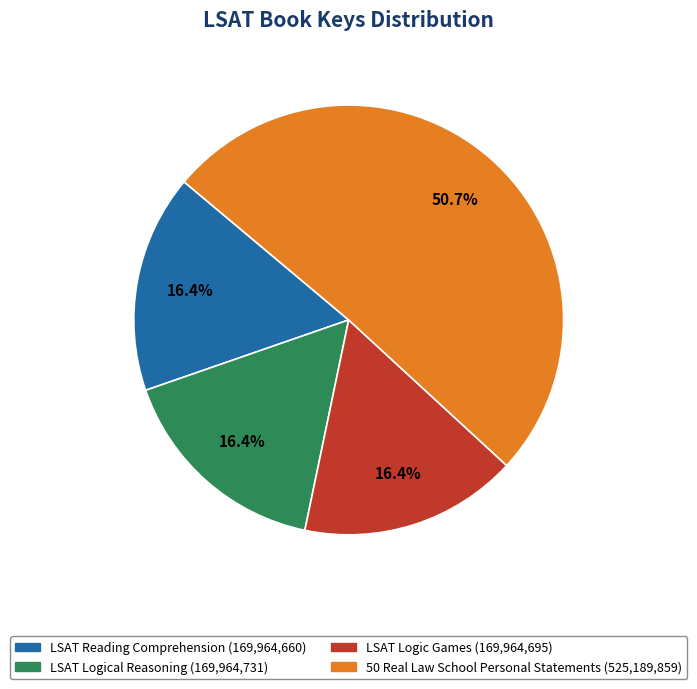

To the nearest percent, what is the average slice percentage?

25%